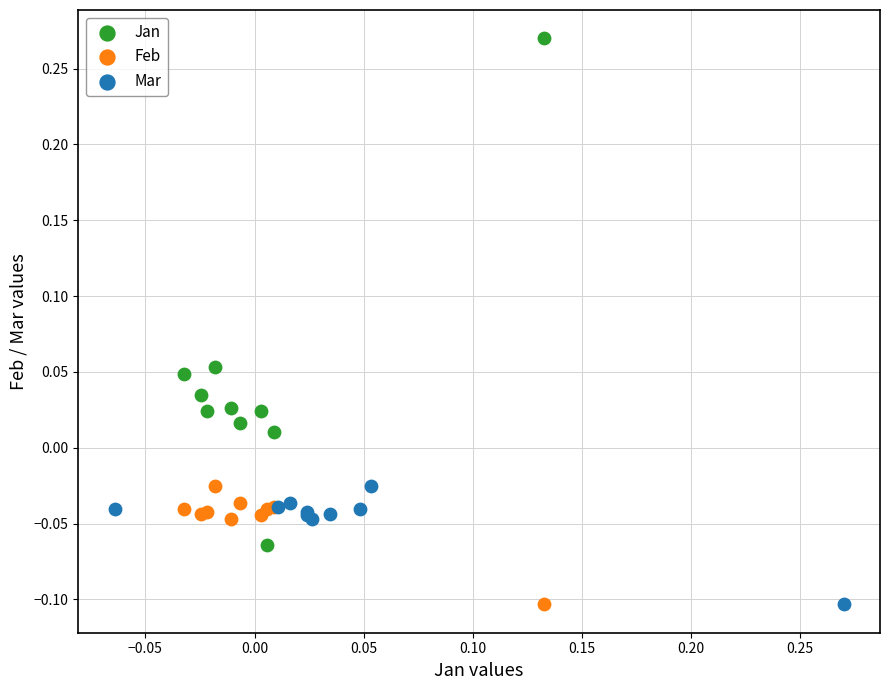

Which series contains the highest Y value?

Jan